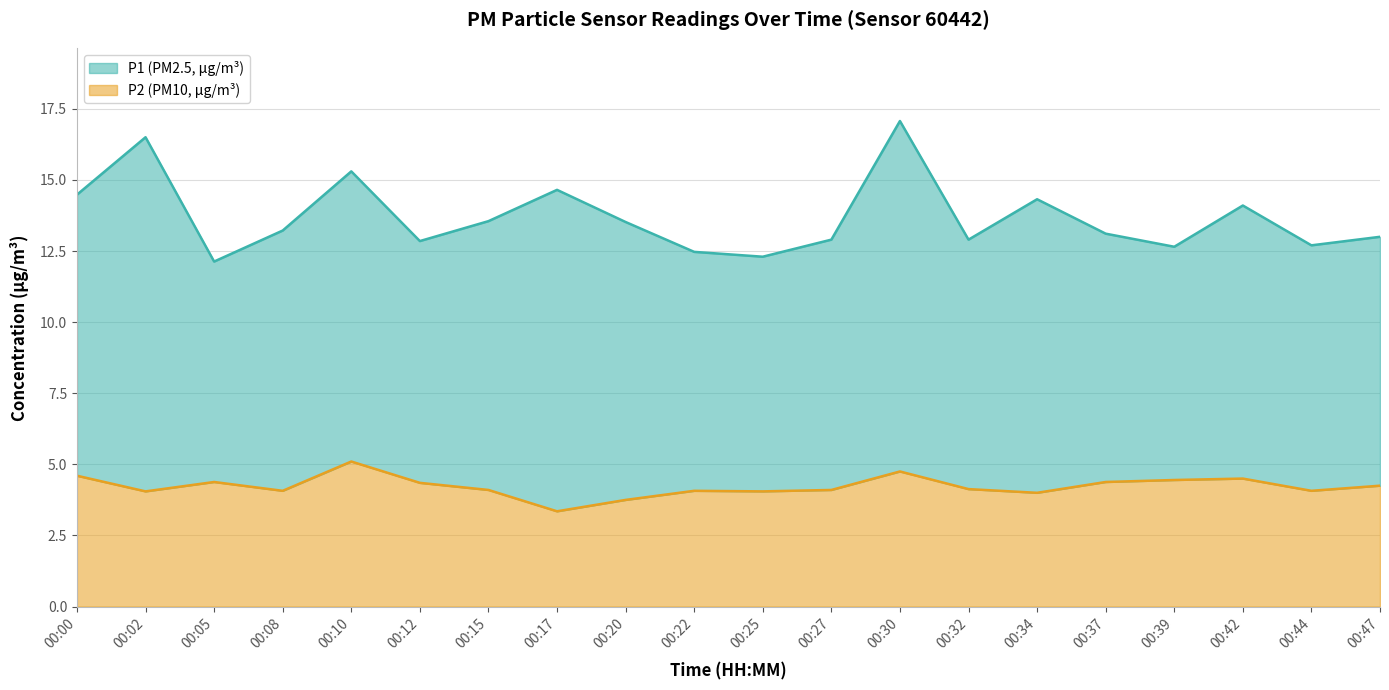

Which has a higher value, 00:44 or 00:27?

00:27